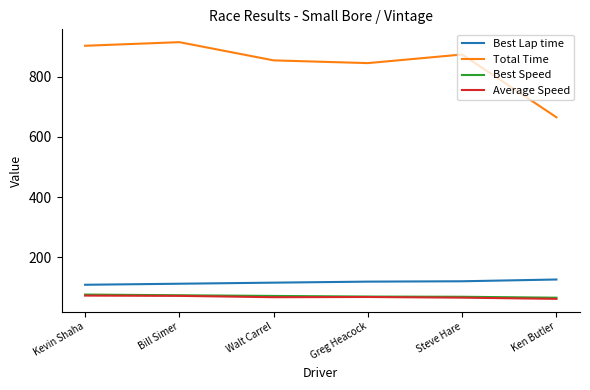

How many series are shown in this chart?

4